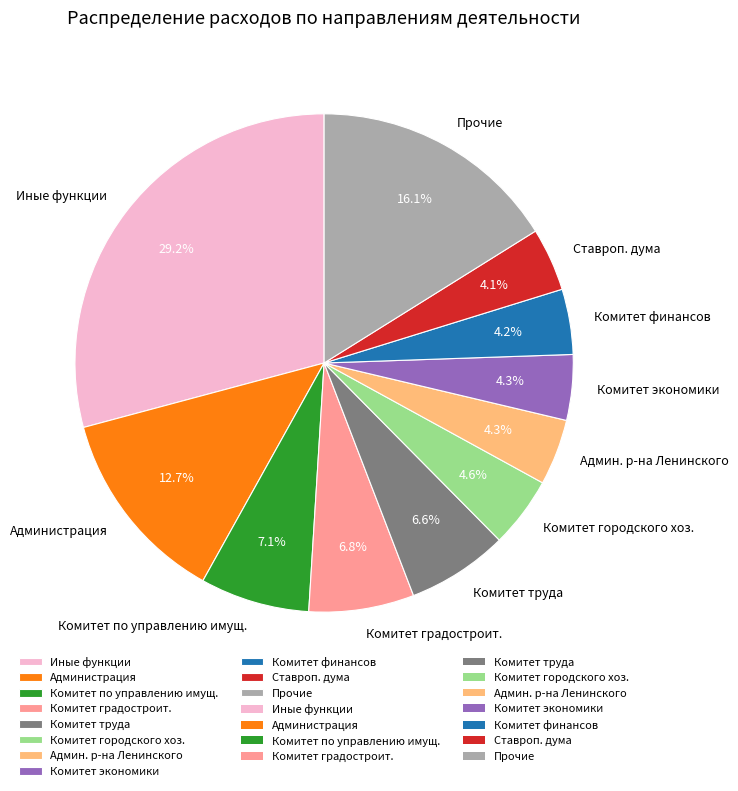

Which has a higher value, Админ. р-на Ленинского or Комитет по управлению имущ.?

Комитет по управлению имущ.